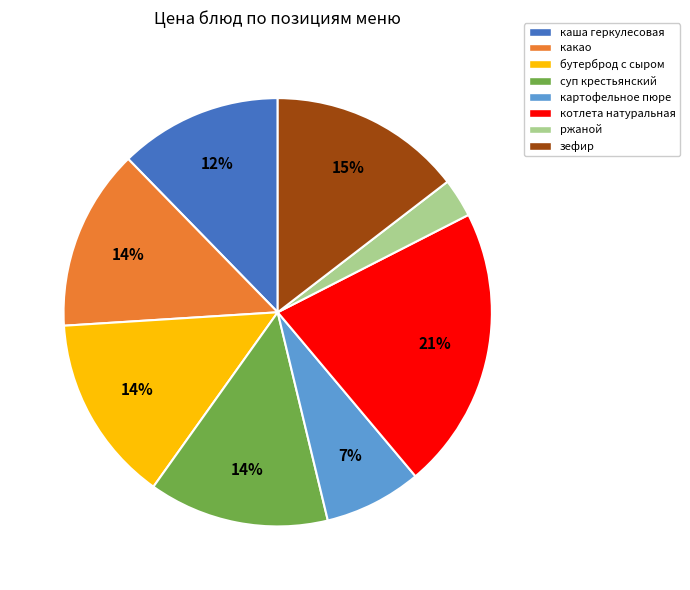

Do зефир and бутерброд с сыром together represent more than half of the pie?

No